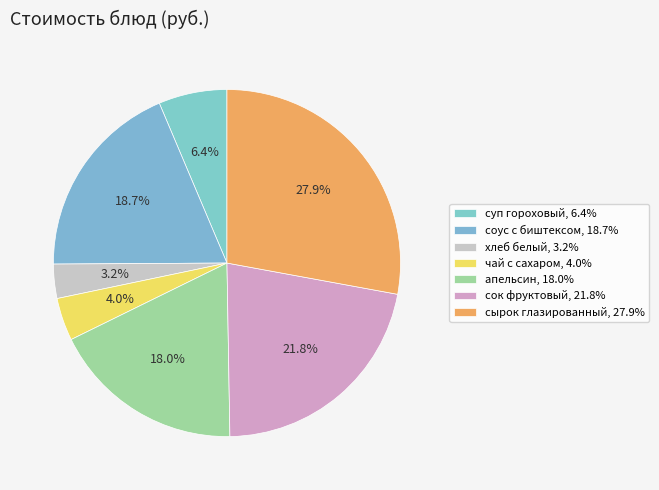

Is there any slice that represents more than half of the pie?

No